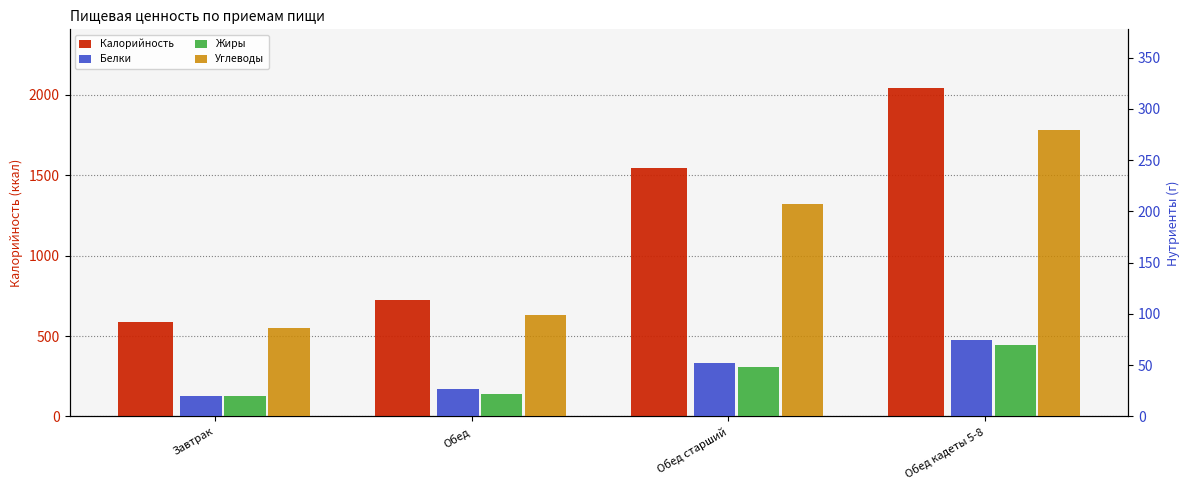

At how many categories does at least one series exceed 73?

4